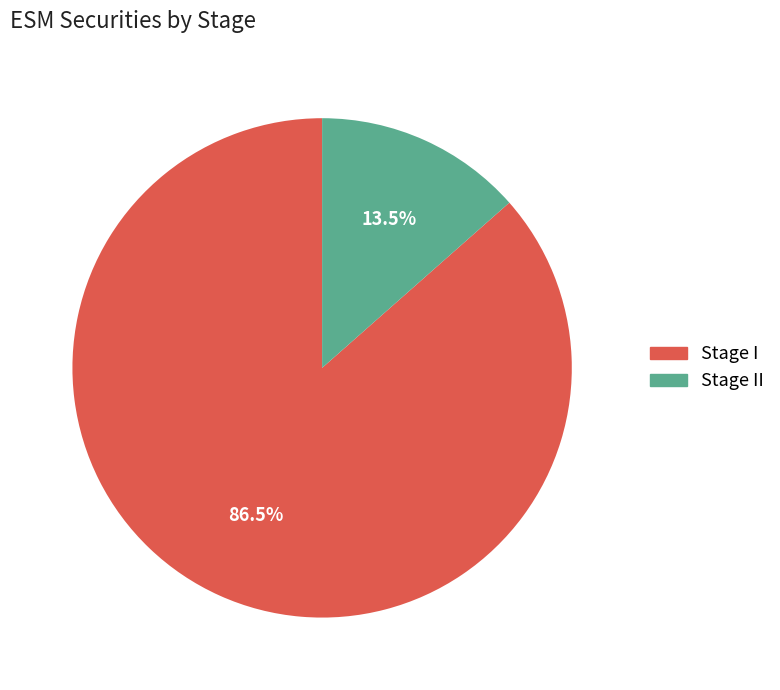

Is there a majority slice in this chart?

Yes